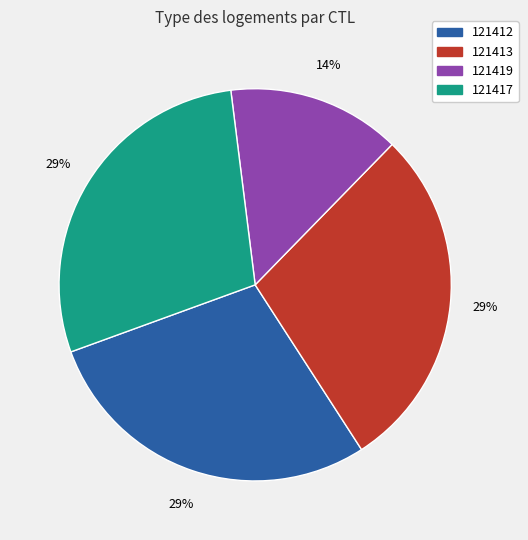

The 121417 slice represents 29% of the pie. True or false?

True